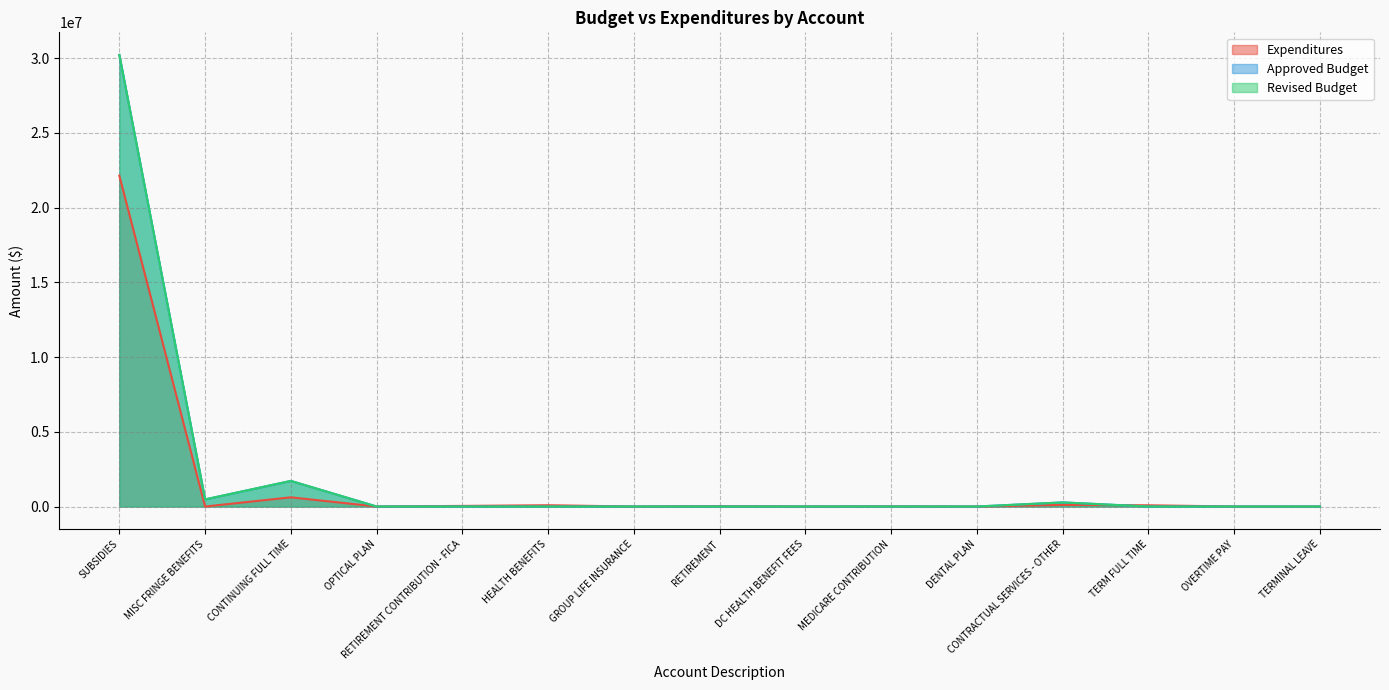

What position from the right is OPTICAL PLAN?

12